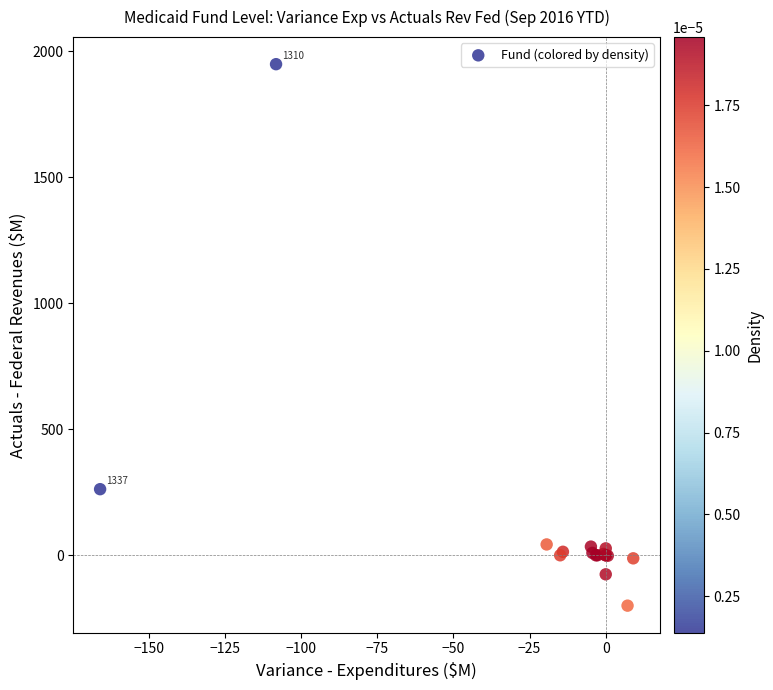

What Y value in the scatter plot is closest to 874?

262.4